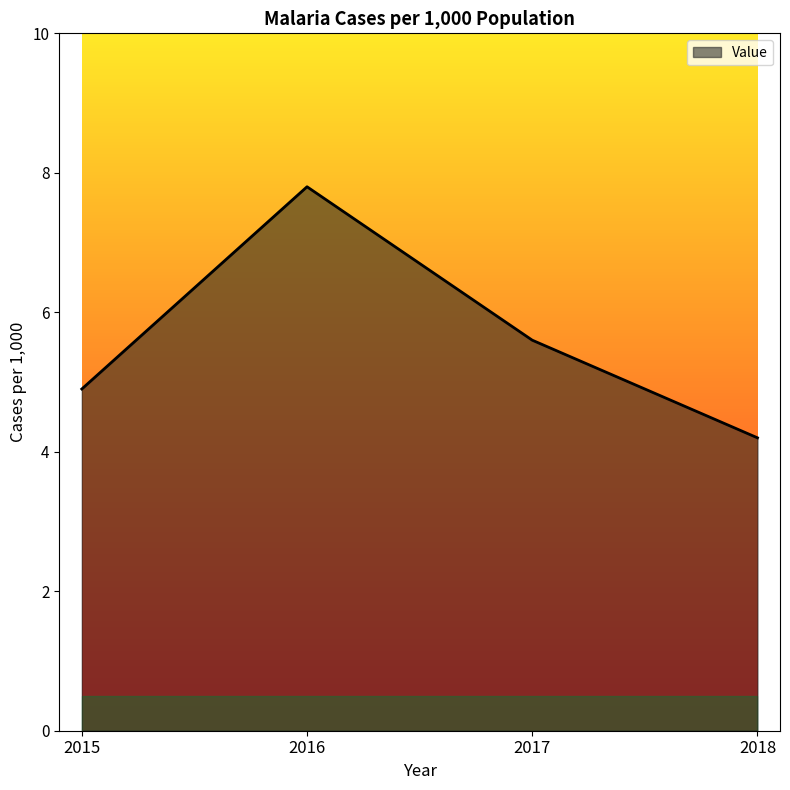

Read the value at 2018.

4.2